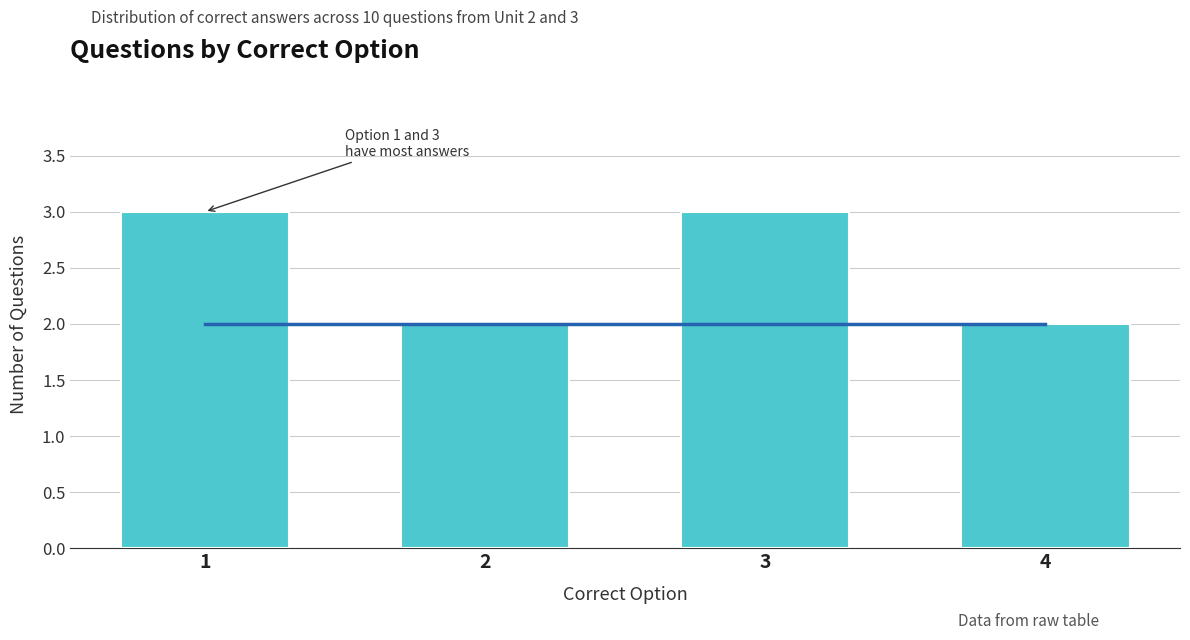

What is the value of the 3rd bar from the left?

3